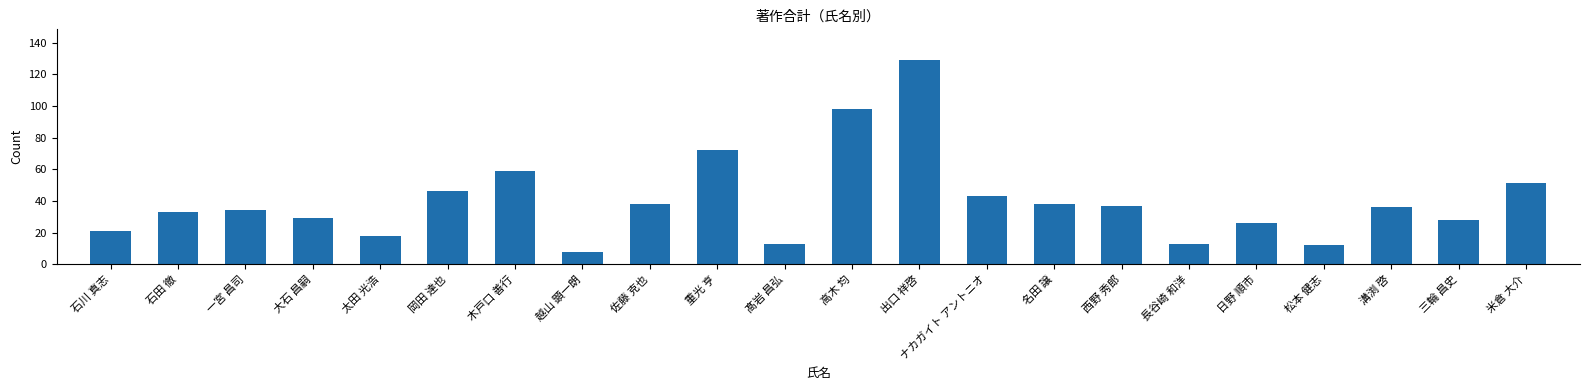

What is the average value?

40